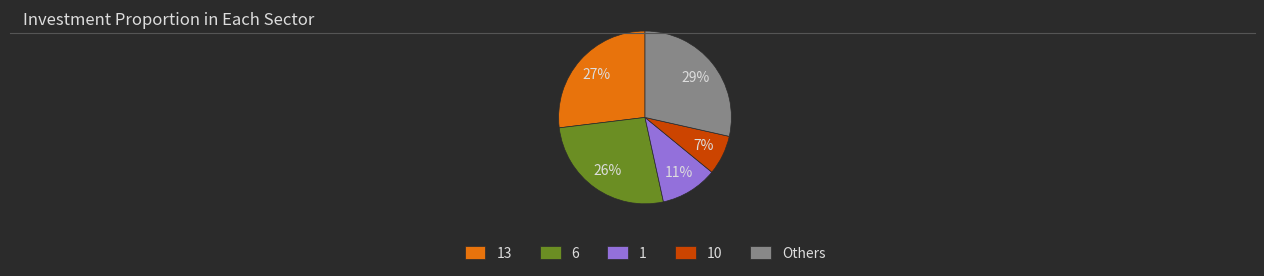

Does 1 account for over 50% of the chart?

No